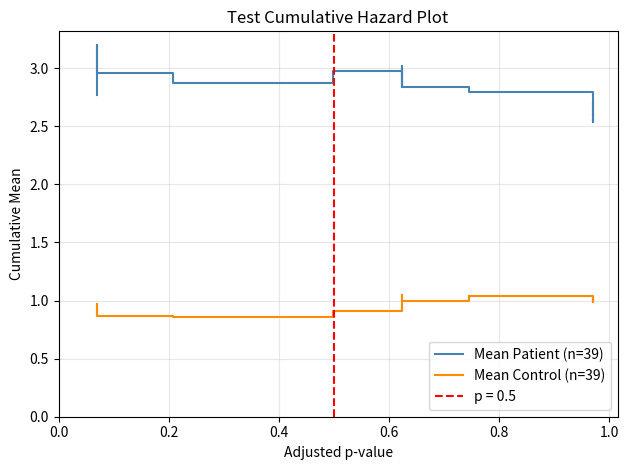

True or false: Mean Control (n=39) and Mean Patient (n=39) cross at least once.

False